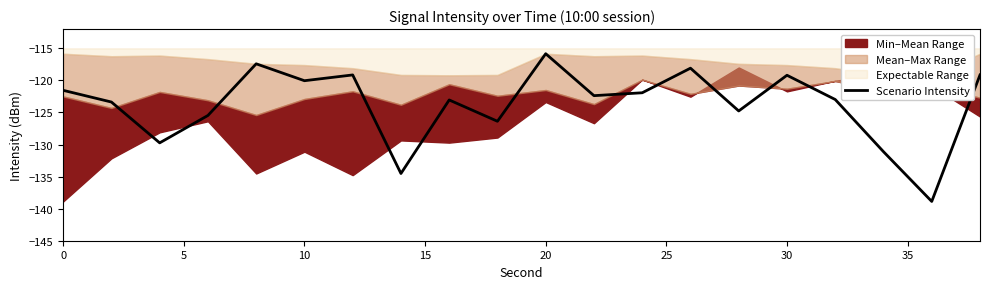

Is it true that Scenario Intensity equals -120.1 at 10?

True